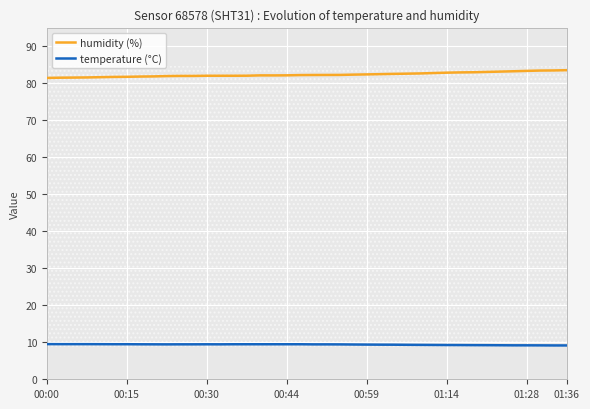

How many values in the humidity (%) series exceed 82?

25